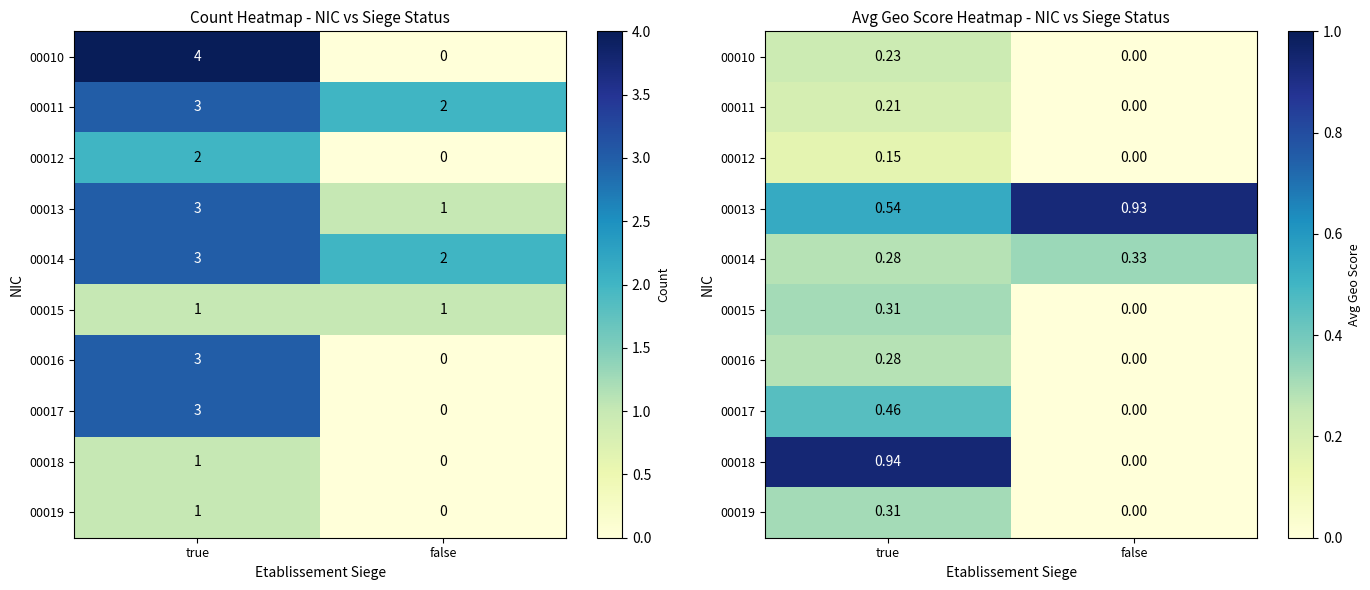

Rank the series by their maximum value, from lowest to highest.

00012, 00011, 00010, 00016, 00015, 00019, 00014, 00017, 00013, 00018